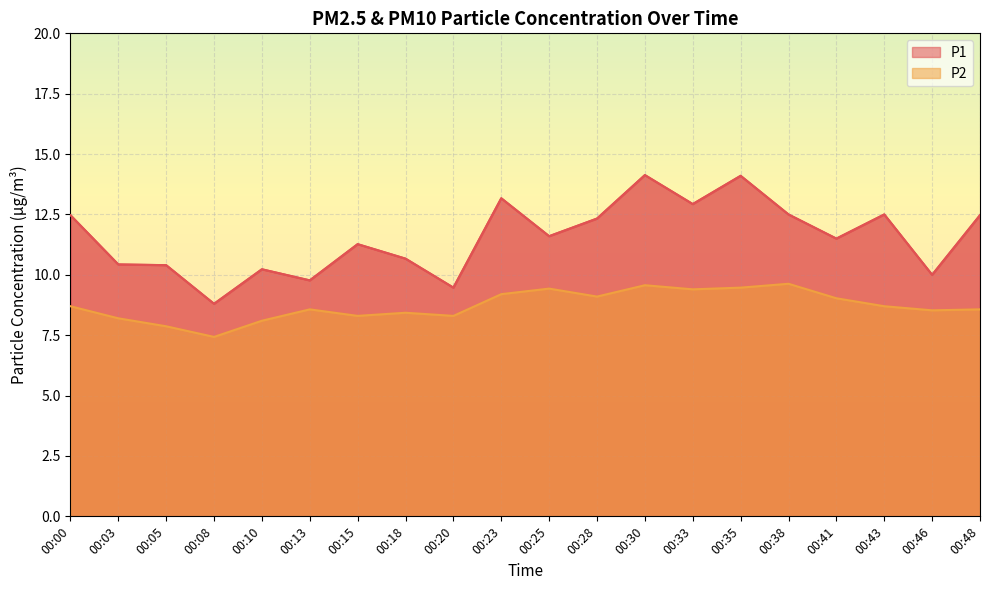

Reading left to right, extract all data points from this chart.

P1: 00:00=12.5	00:03=10.4	00:05=10.4	00:08=8.8	00:10=10.2	00:13=9.8	00:15=11.3	00:18=10.7	00:20=9.5	00:23=13.2	00:25=11.6	00:28=12.3	00:30=14.1	00:33=12.9	00:35=14.1	00:38=12.5	00:41=11.5	00:43=12.5	00:46=10.0	00:48=12.5
P2: 00:00=8.7	00:03=8.2	00:05=7.9	00:08=7.4	00:10=8.1	00:13=8.6	00:15=8.3	00:18=8.4	00:20=8.3	00:23=9.2	00:25=9.4	00:28=9.1	00:30=9.6	00:33=9.4	00:35=9.5	00:38=9.6	00:41=9.0	00:43=8.7	00:46=8.5	00:48=8.6